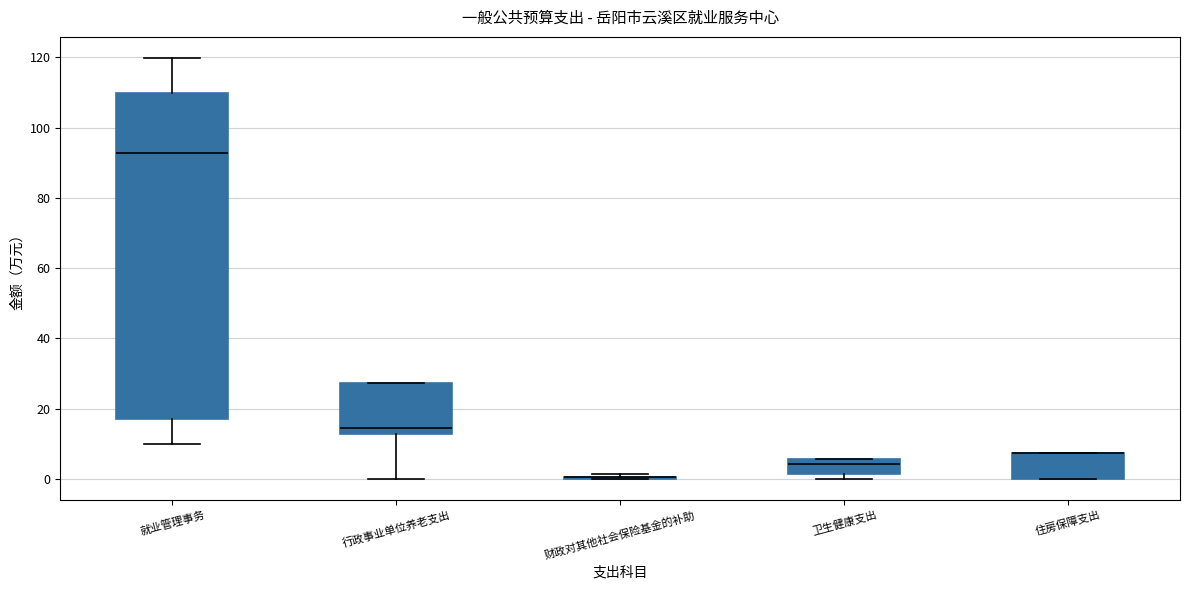

Comparing the boxes themselves (not the whiskers), which one is the tallest?

就业管理事务